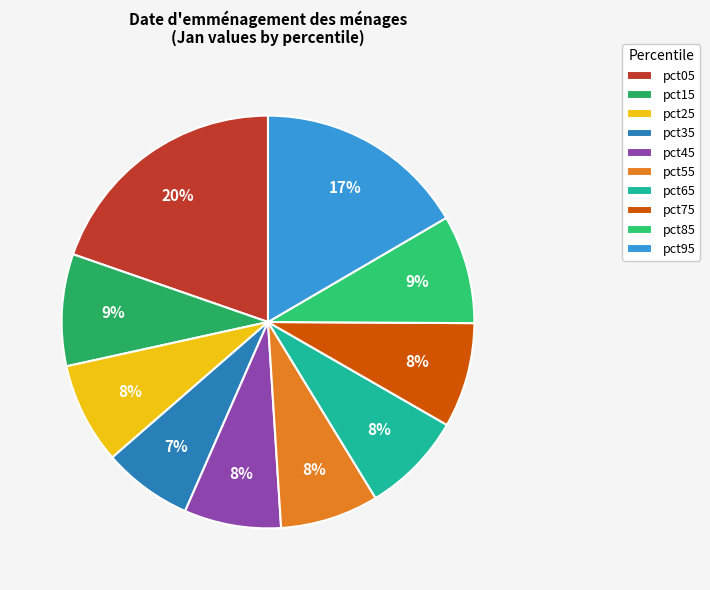

Between pct95 and pct25, which is larger?

pct95